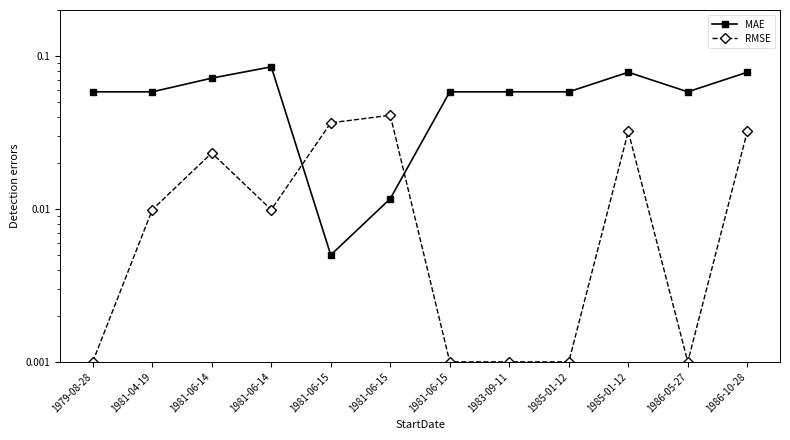

Reading left to right, extract all data points from this chart.

MAE: 1979-08-28=0.1	1981-04-19=0.1	1981-06-14=0.1	1981-06-14=0.1	1981-06-15=0.0	1981-06-15=0.0	1981-06-15=0.1	1983-09-11=0.1	1985-01-12=0.1	1985-01-12=0.1	1986-05-27=0.1	1986-10-28=0.1
RMSE: 1979-08-28=0.0	1981-04-19=0.0	1981-06-14=0.0	1981-06-14=0.0	1981-06-15=0.0	1981-06-15=0.0	1981-06-15=0.0	1983-09-11=0.0	1985-01-12=0.0	1985-01-12=0.0	1986-05-27=0.0	1986-10-28=0.0